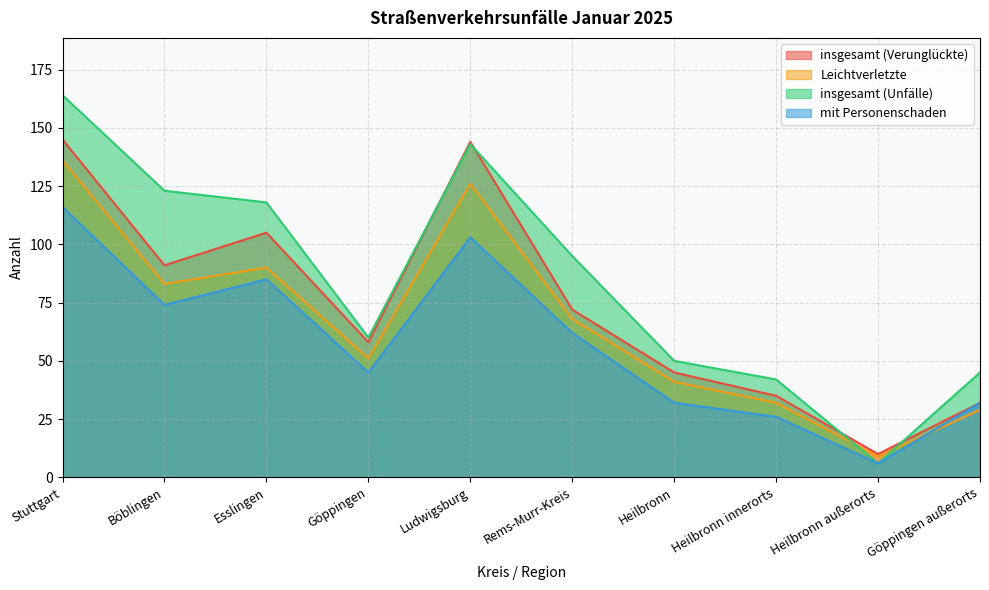

What is the value of the insgesamt (Unfälle) point at the 6th from the left?

95